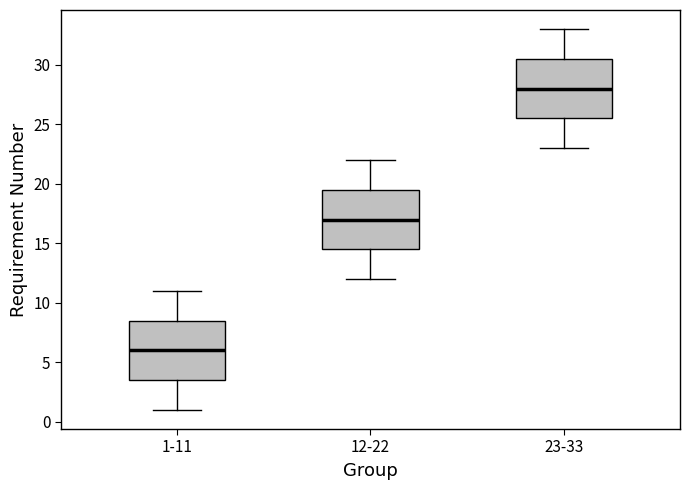

Reading left to right, transcribe this box plot: for each box, give where its median line is, the range the box spans, and where its two whiskers end, as read against the y-axis. The values are not printed on the chart, so give them approximately, as read against the axis.

1-11: median 6.0, box 3.5 to 8.5, whiskers 1.0 to 11.0
12-22: median 17.0, box 14.5 to 19.5, whiskers 12.0 to 22.0
23-33: median 28.0, box 25.5 to 30.5, whiskers 23.0 to 33.0